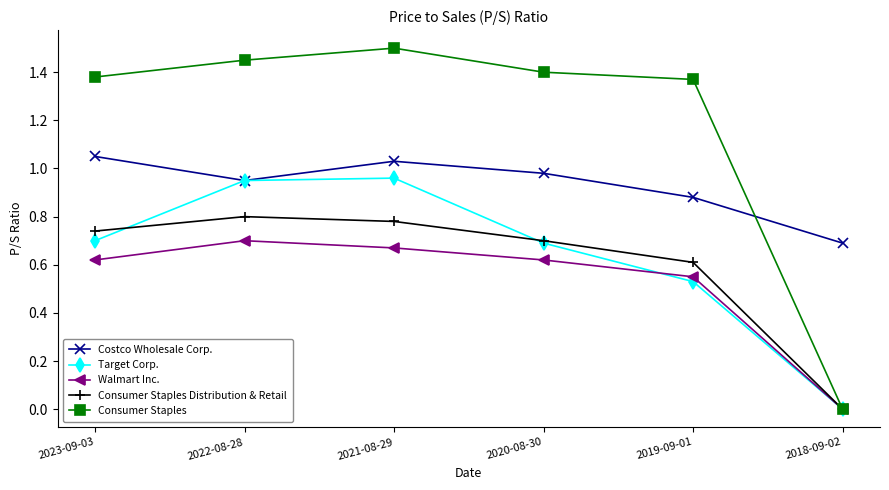

Which category has the lowest value across all series?

2018-09-02